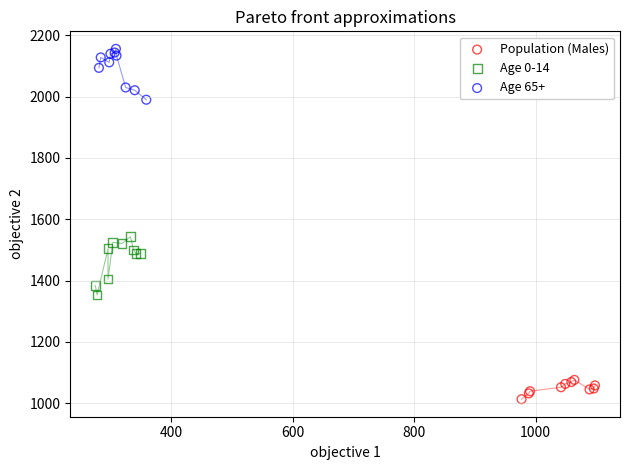

Which series contains the lowest Y value?

Population (Males)